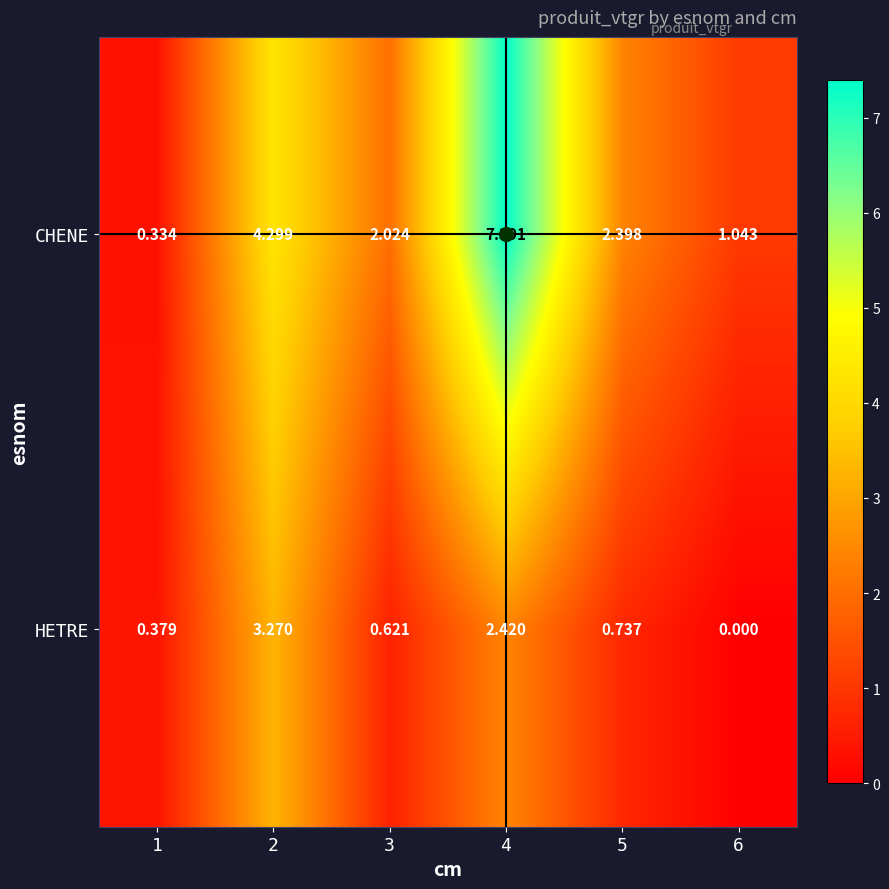

Between 1 and 4, which series saw the biggest shift?

CHENE